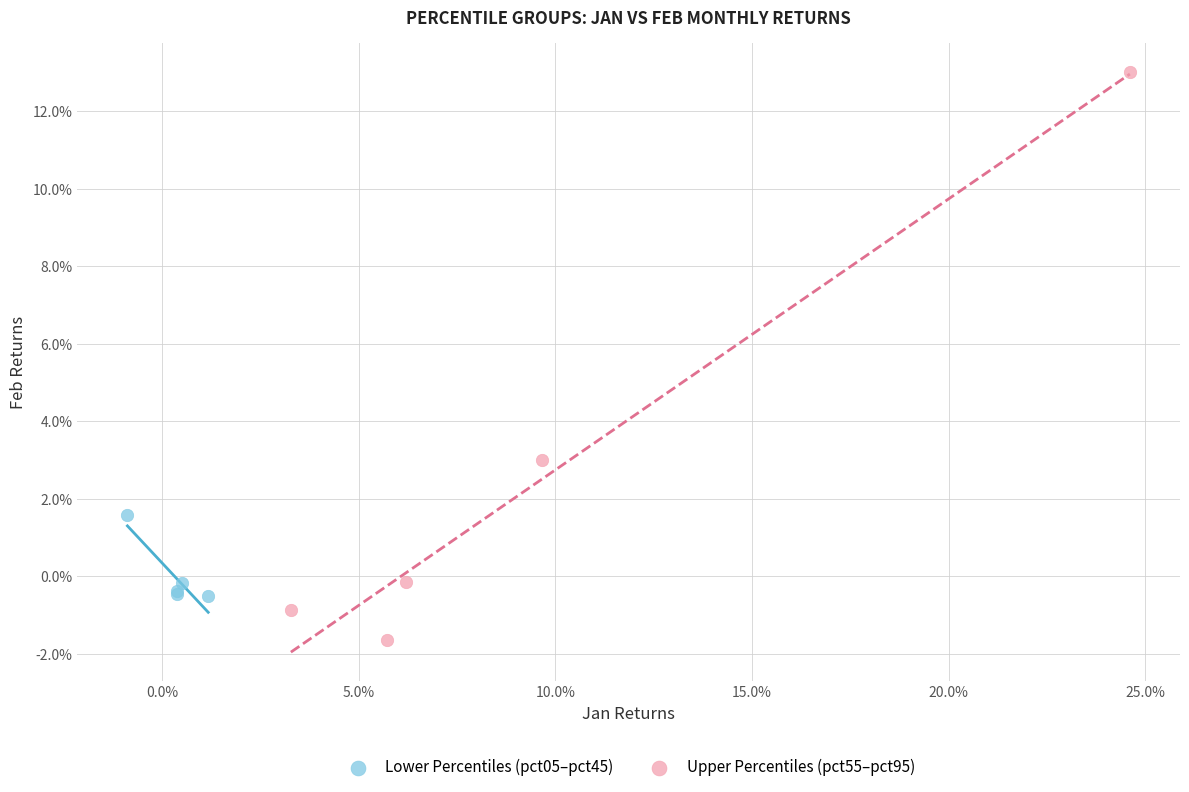

What are all the series names shown in the legend?

Lower Percentiles (pct05–pct45), Upper Percentiles (pct55–pct95)